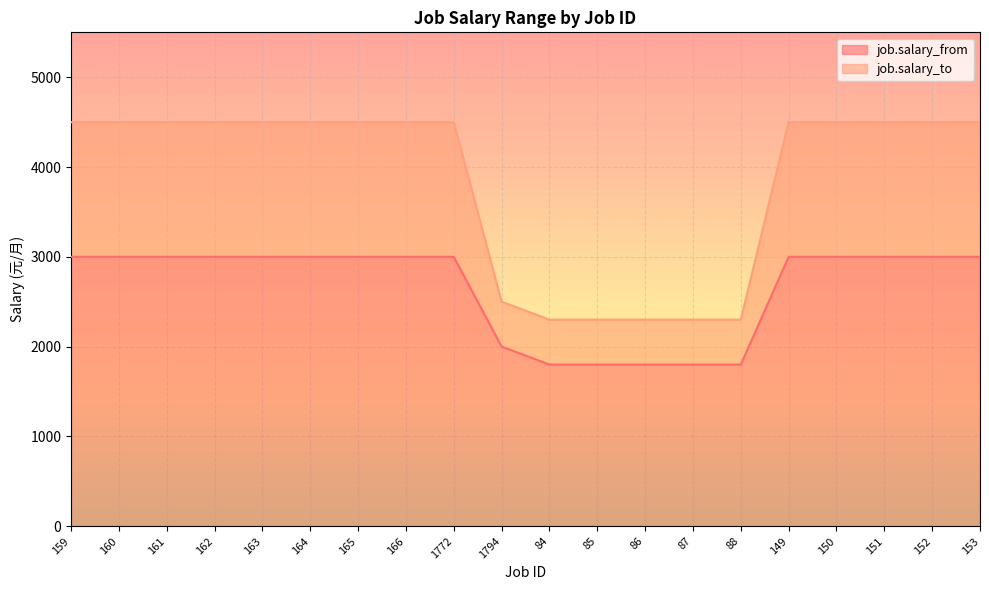

True or false: job.salary_to has a value of 4499 at 153.

True